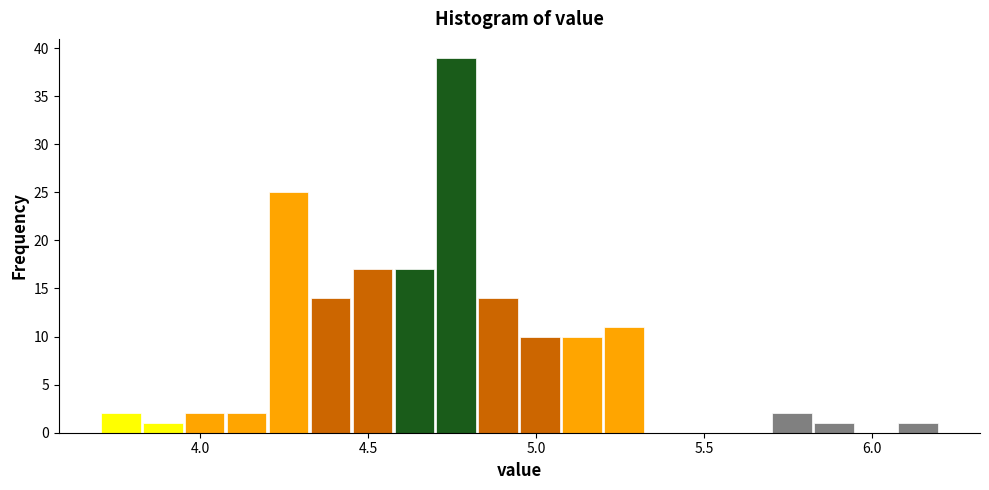

Around what value on the x-axis is the tallest bar? Give the approximate position of its centre, as read against the axis.

4.75